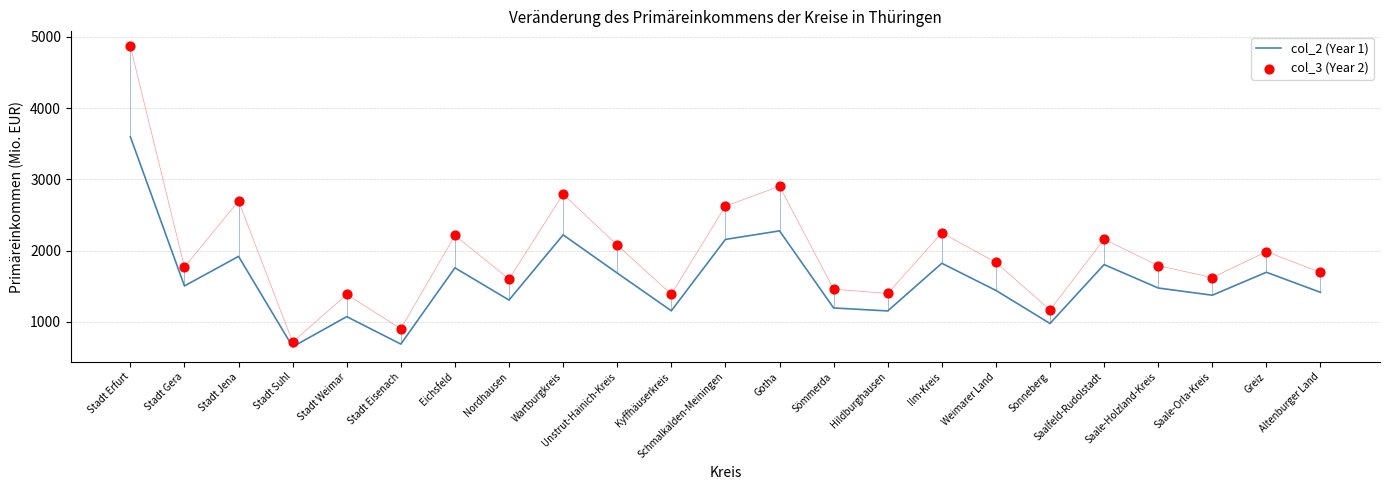

At how many categories does at least one series exceed 722?

22